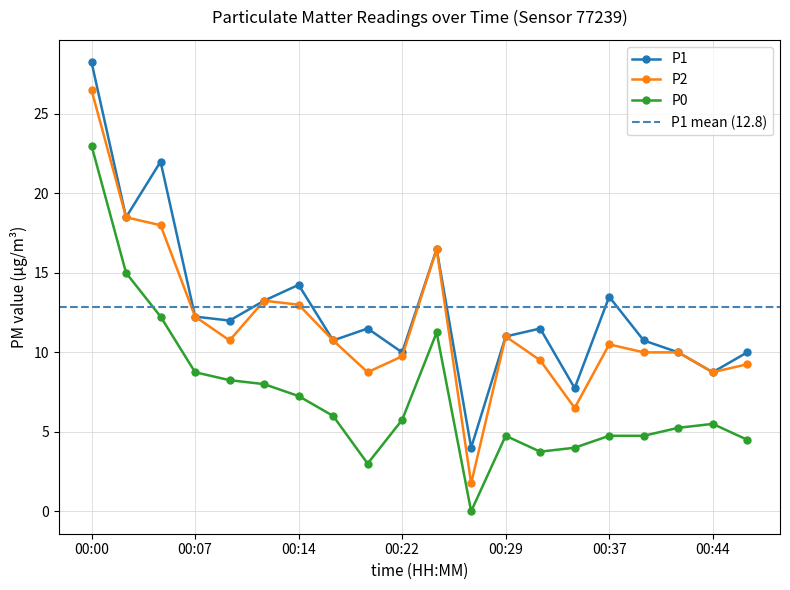

List the labels in order of P0 value, largest first.

00:00, 00:02, 00:04, 00:24, 00:07, 00:09, 00:12, 00:14, 00:17, 00:22, 00:44, 00:42, 00:29, 00:37, 00:39, 00:46, 00:34, 00:32, 00:19, 00:27